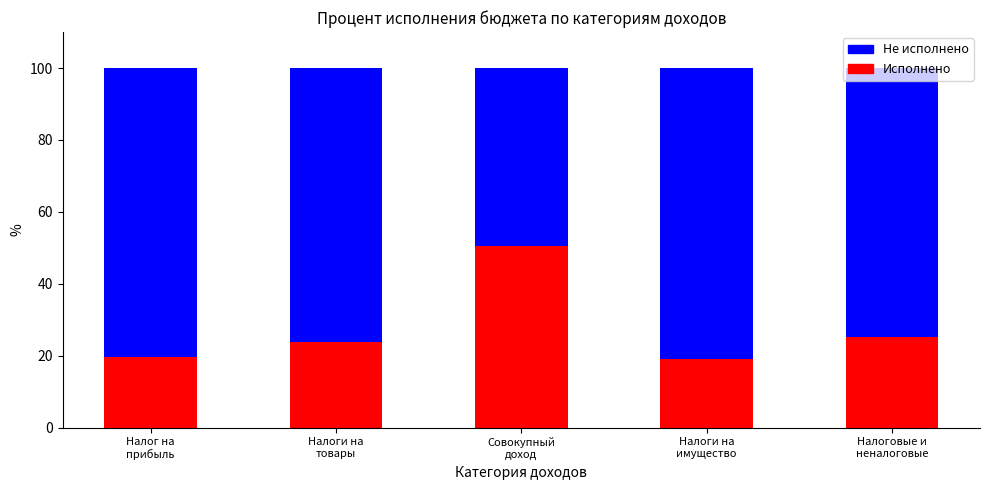

Are the bars grouped side by side (vs. stacked)?

No